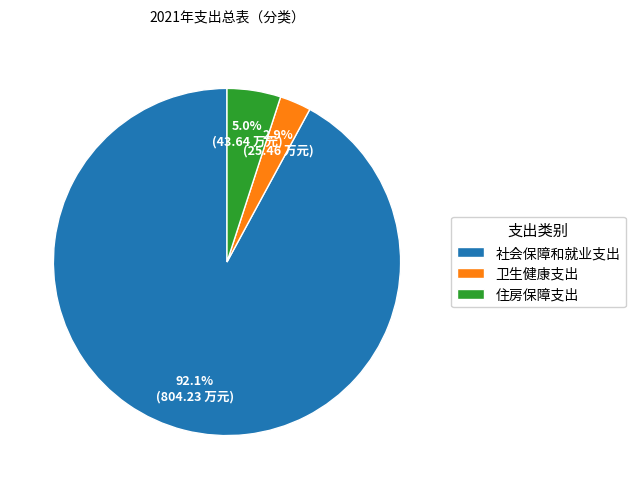

Is it true that 社会保障和就业支出 is 86% of the pie?

False